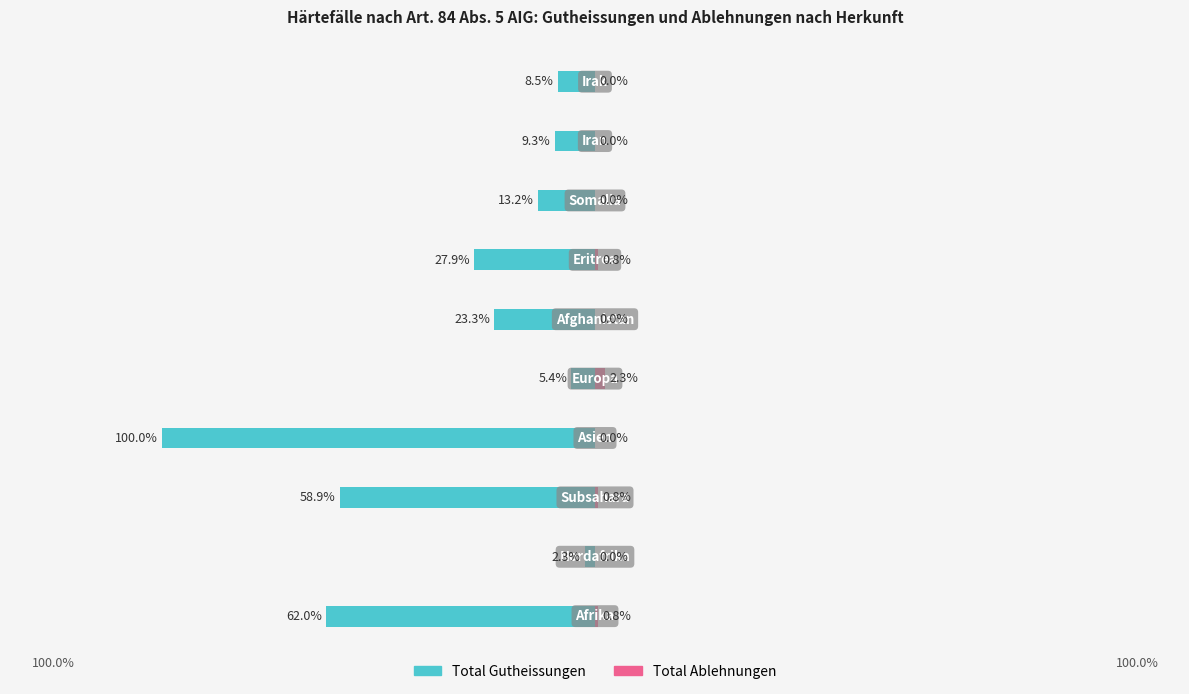

What is the maximum value for Total Ablehnungen?

3